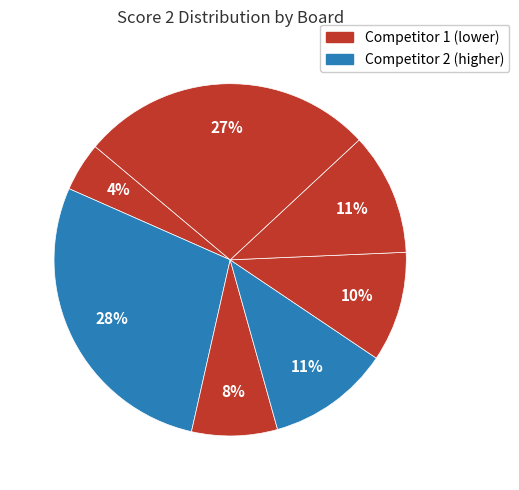

Count the number of slices in the pie.

7